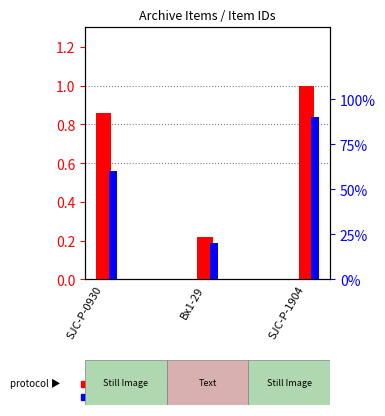

Reading left to right, transcribe all the data shown in this chart.

transformed count: SJC-P-0930=0.9	Bx1-29=0.2	SJC-P-1904=1.0
percentile rank within the sample: SJC-P-0930=0.6	Bx1-29=0.2	SJC-P-1904=0.9